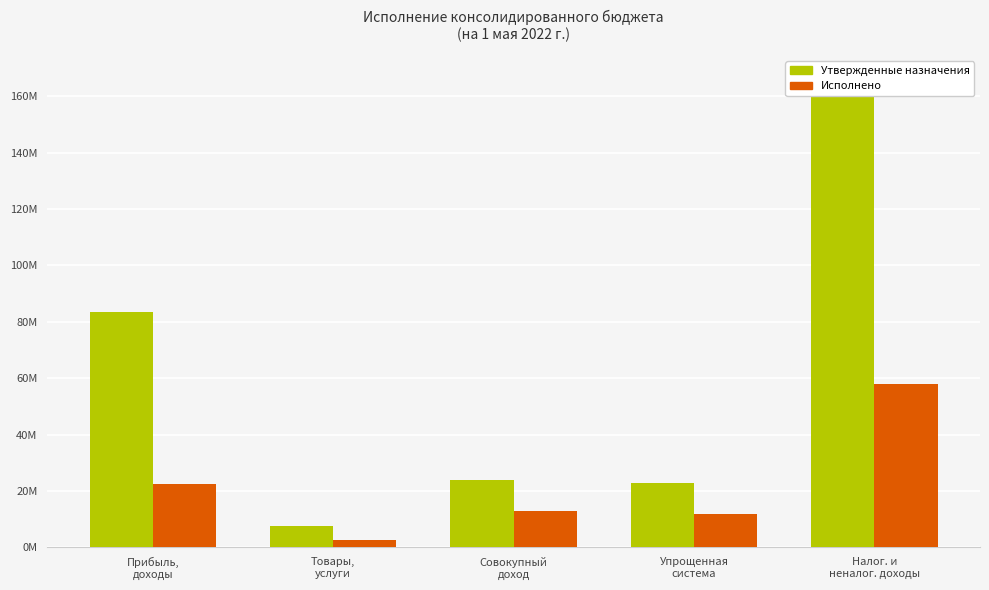

True or false: Утвержденные назначения has a value of 83375364.5 at Прибыль,
доходы.

True